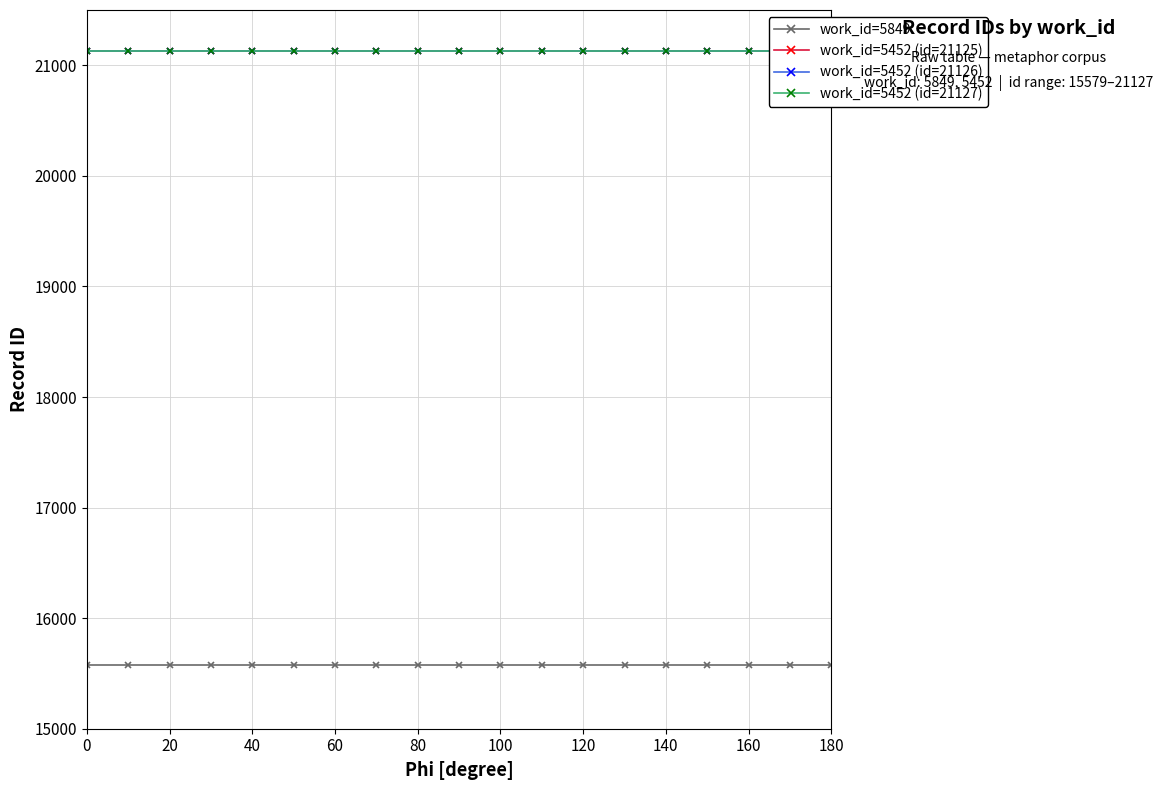

How many data points does each series have?

19